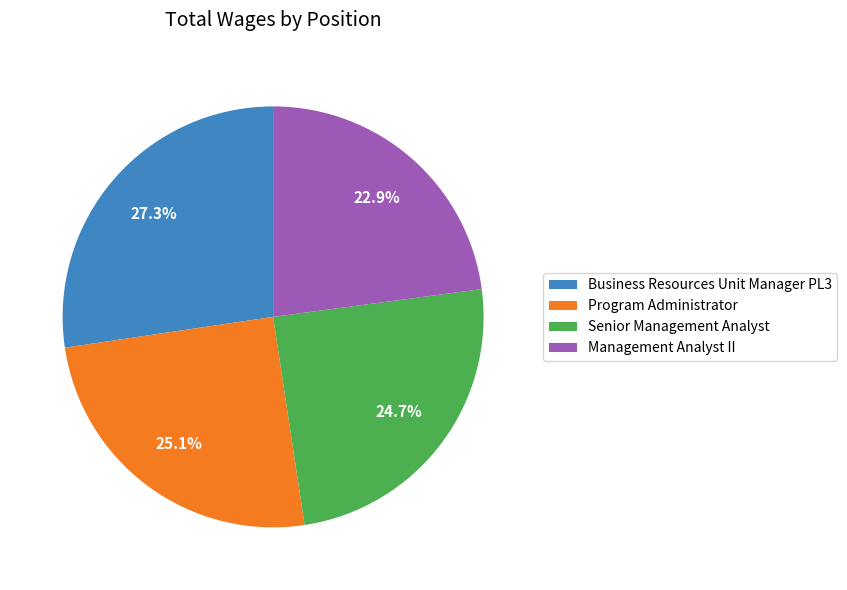

Which slice is the smallest?

Management Analyst II